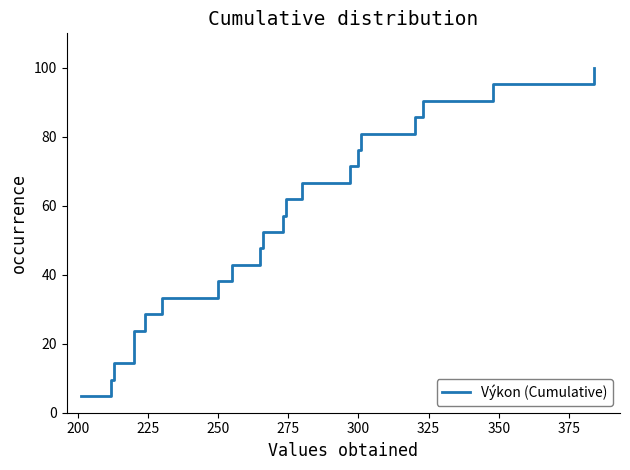

Between 375 and 250, which is larger?

375